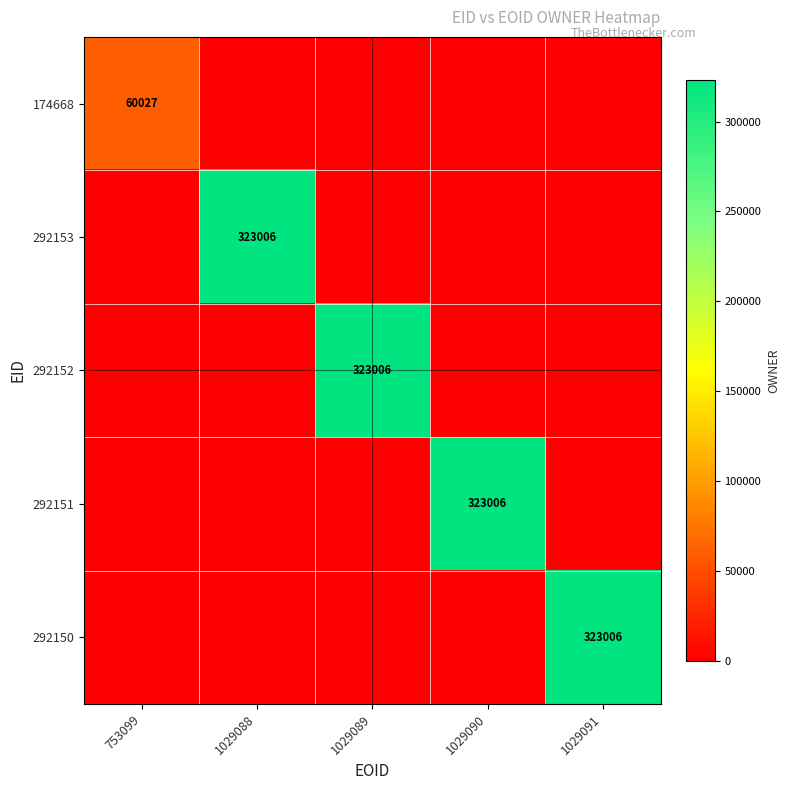

Between 1029088 and 1029090, which is larger?

1029088